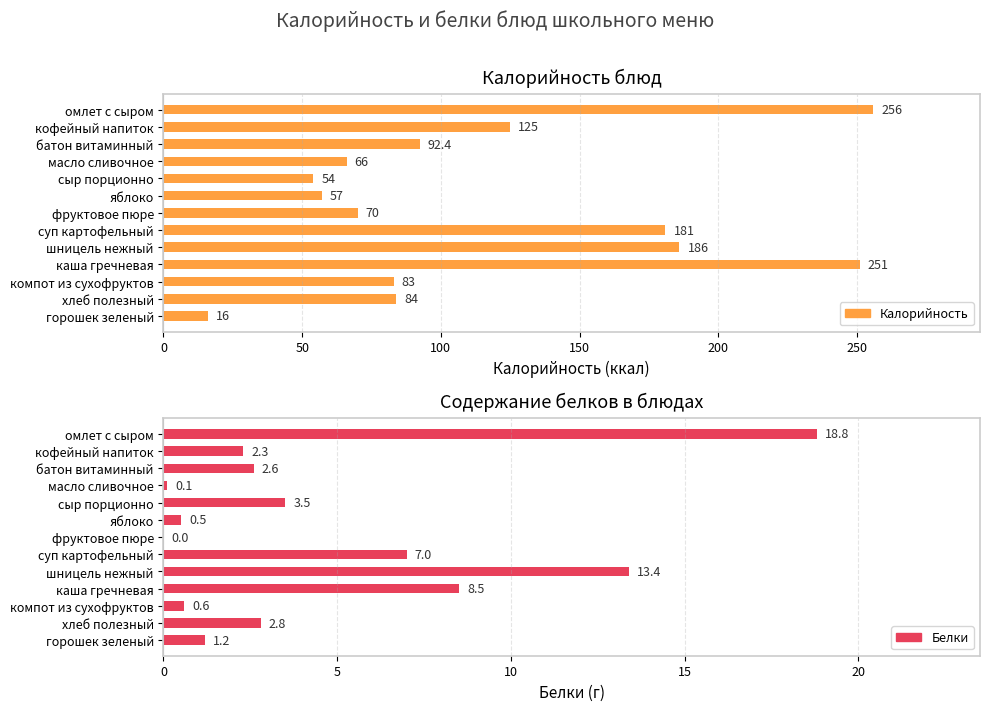

Which series has the largest range (max minus min)?

Калорийность